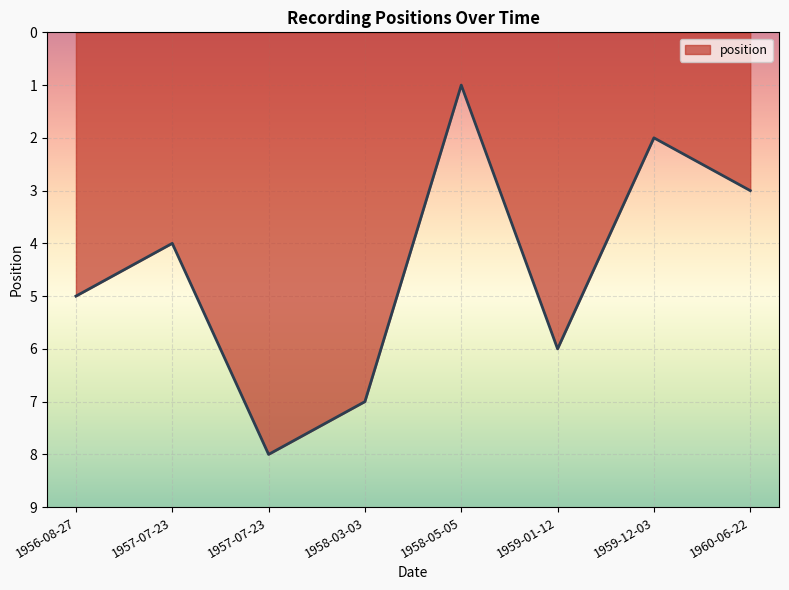

Which category has the highest value across all series?

1957-07-23